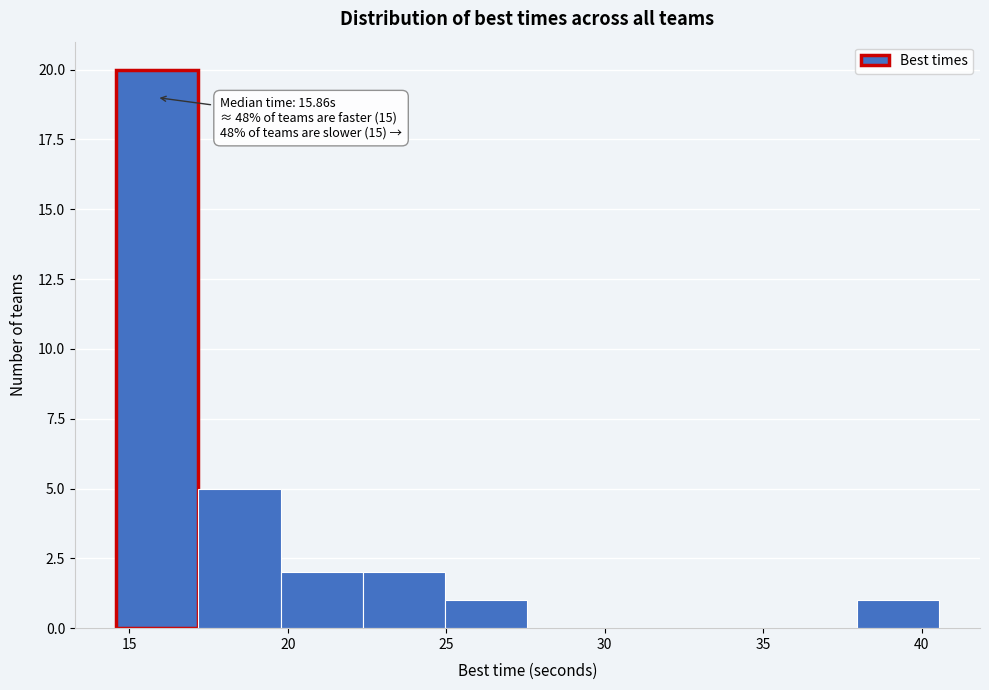

Which range on the x-axis has the tallest bar?

14.5 to 17.0